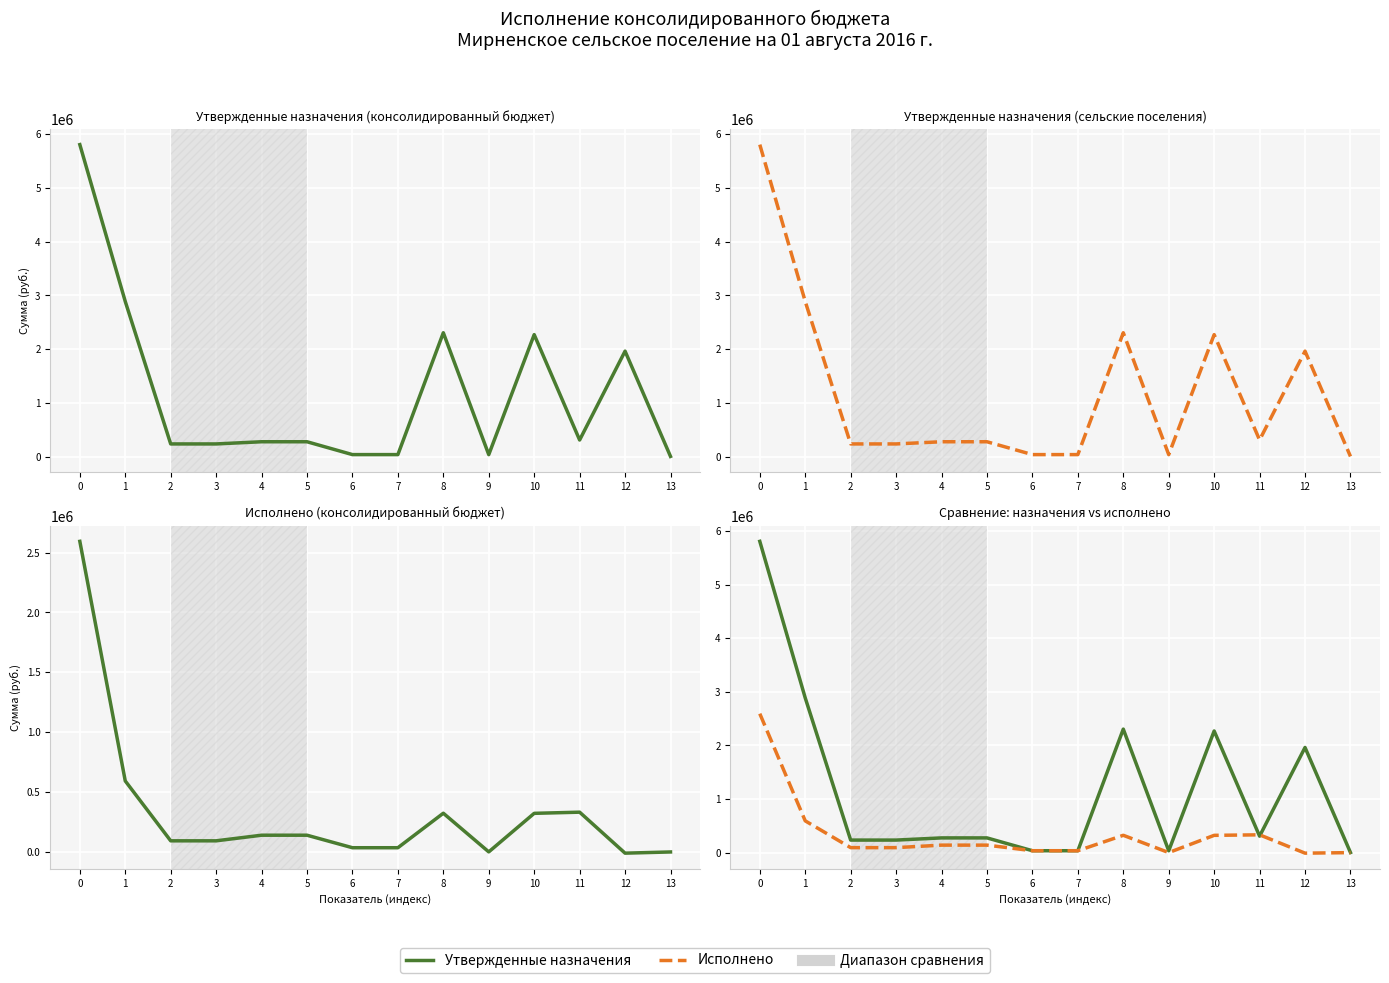

What is the lowest value of the Утвержденные назначения (сельские поселения) series?

1800.0